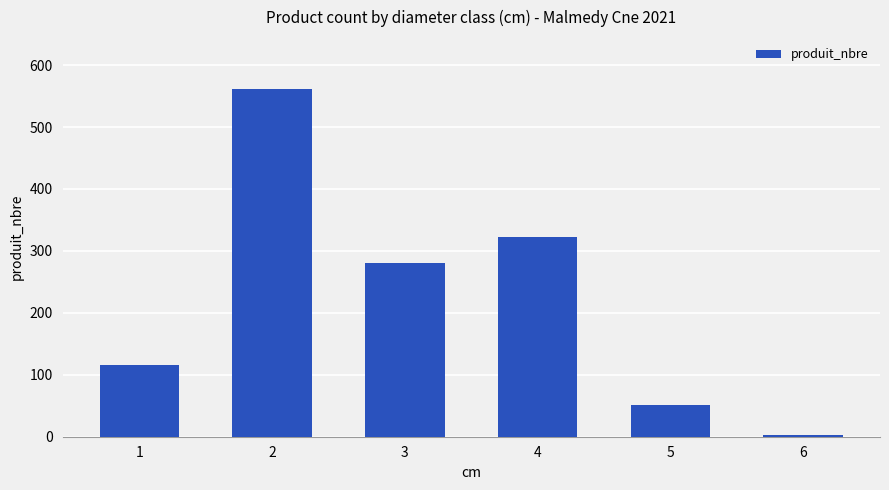

What is the maximum value shown in the chart?

561